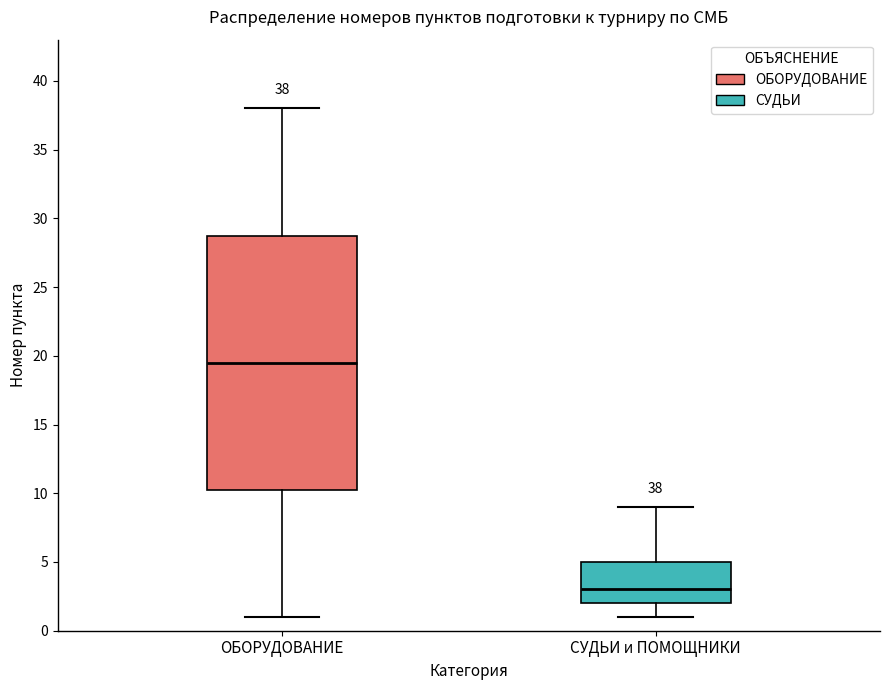

Which box's median line is the lowest?

СУДЬИ и ПОМОЩНИКИ